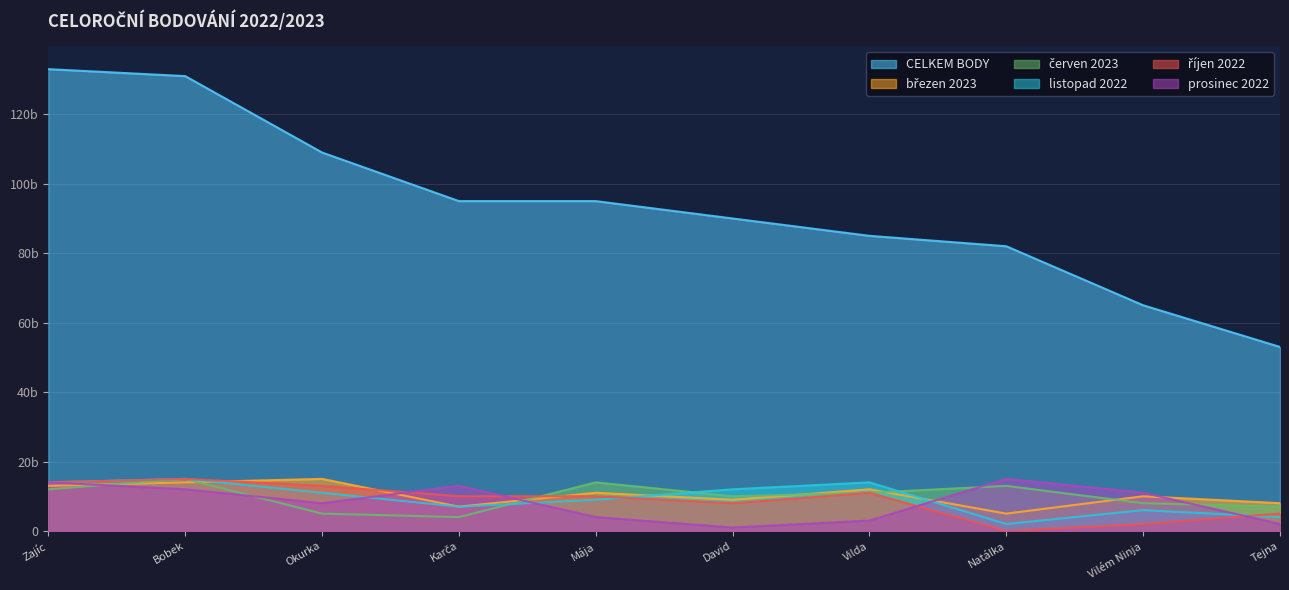

Does the chart display data point markers on the line(s)?

No